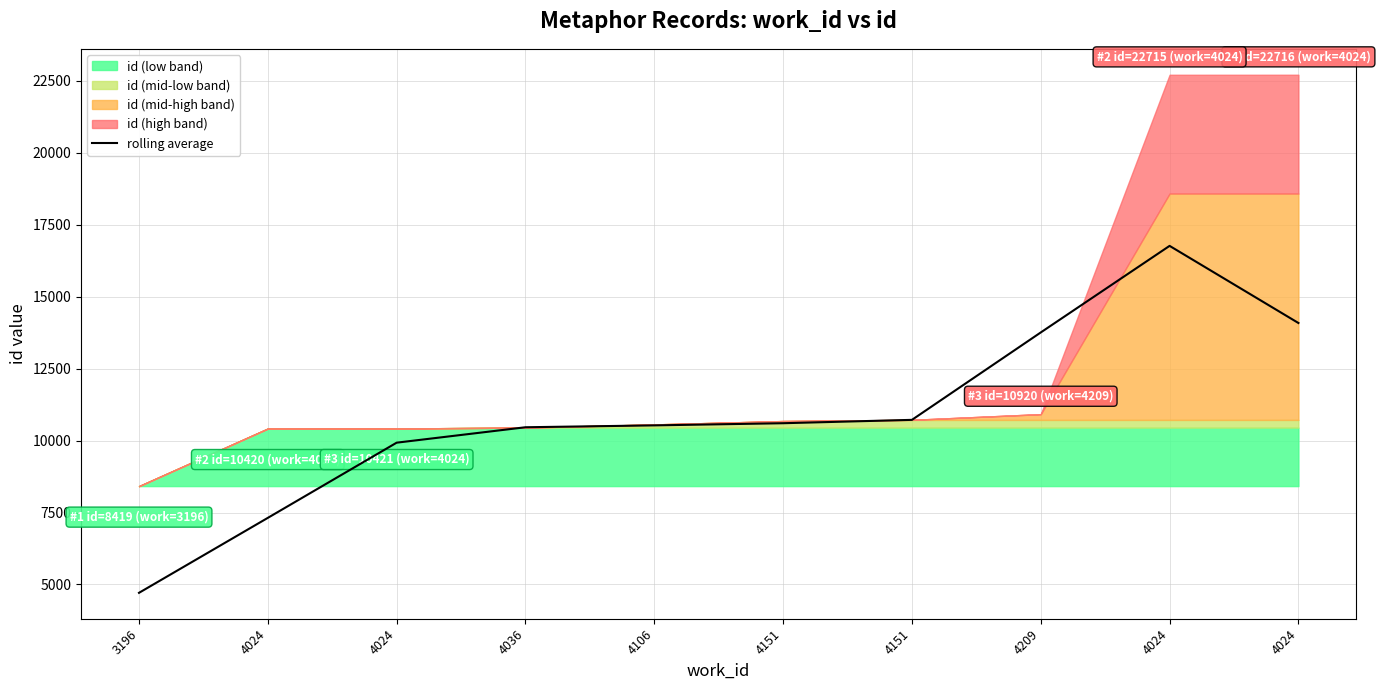

Approximately how many times larger is the value at 4036 compared to 4024?

1.1